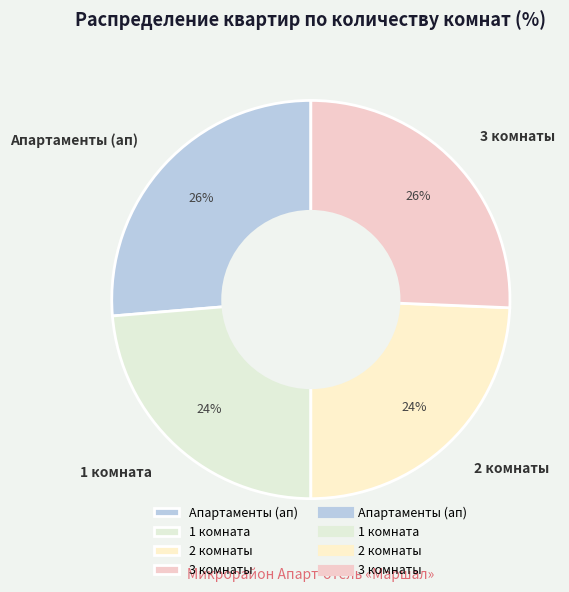

Is there any slice that represents more than half of the pie?

No